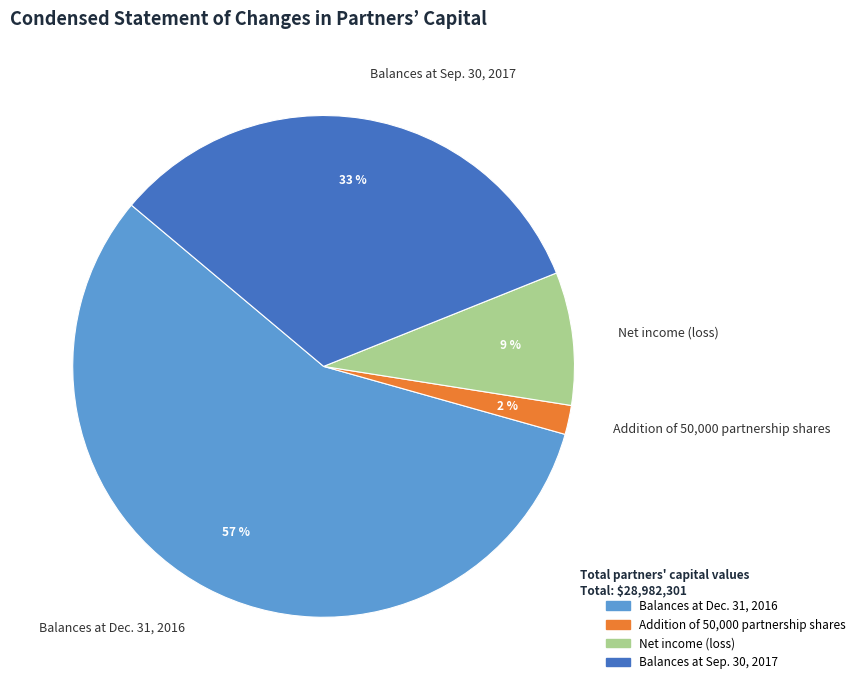

What is the majority slice?

Balances at Dec. 31, 2016